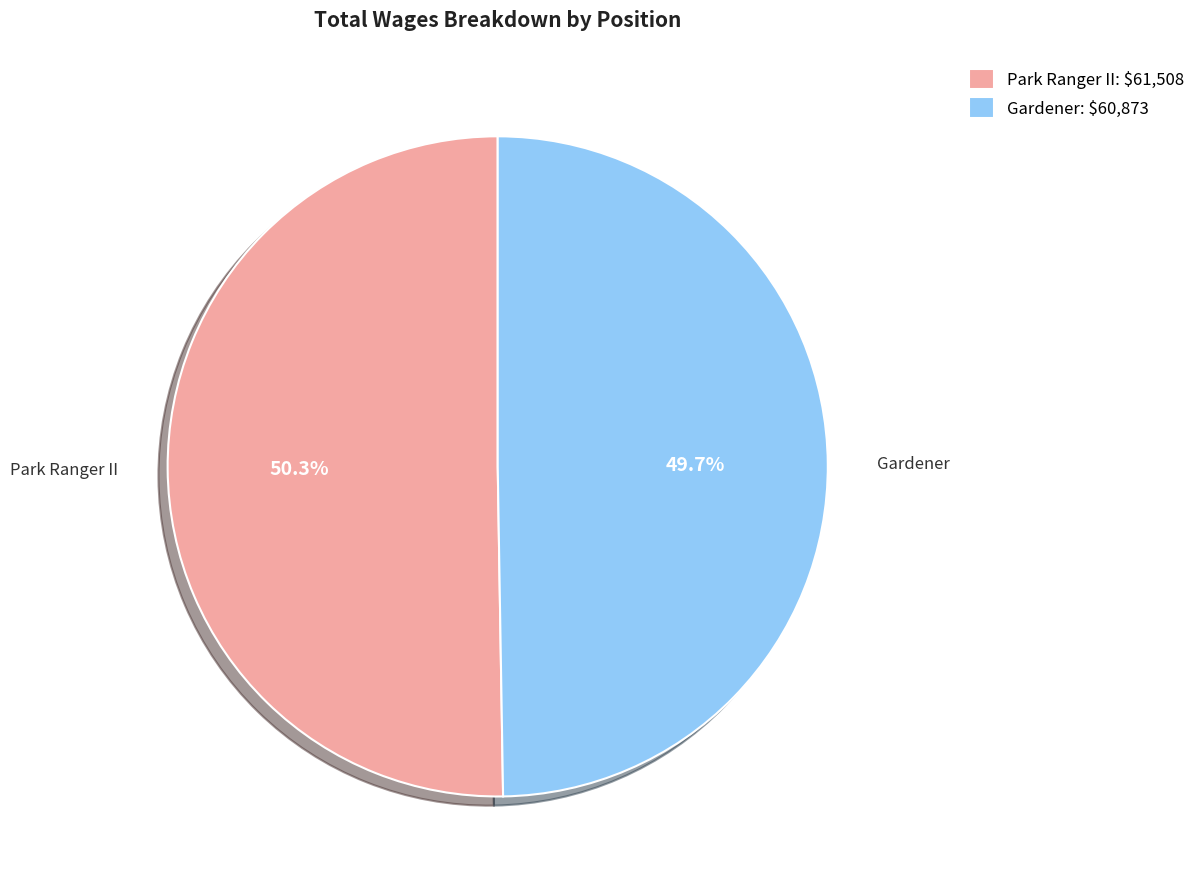

To the nearest percent, what percentage of the pie is Gardener?

50%